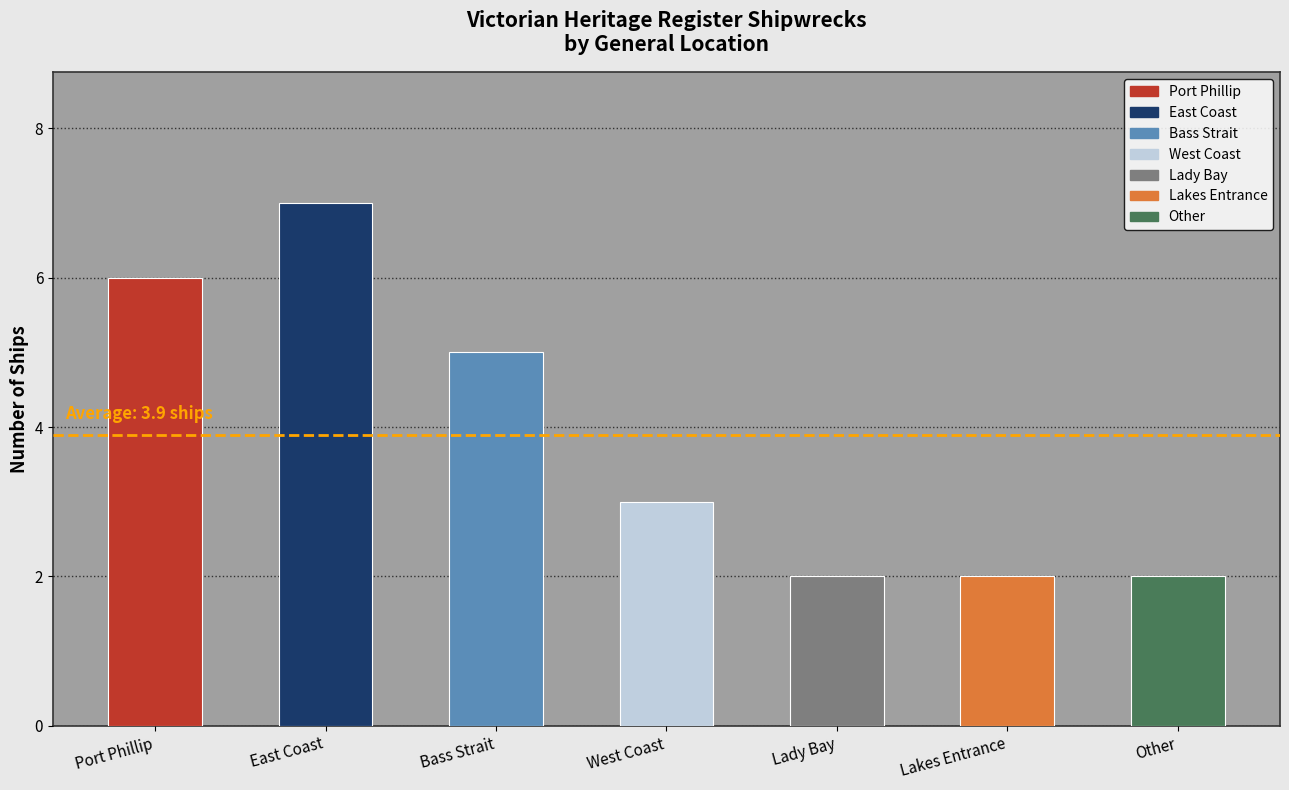

How many bars are there in total?

7